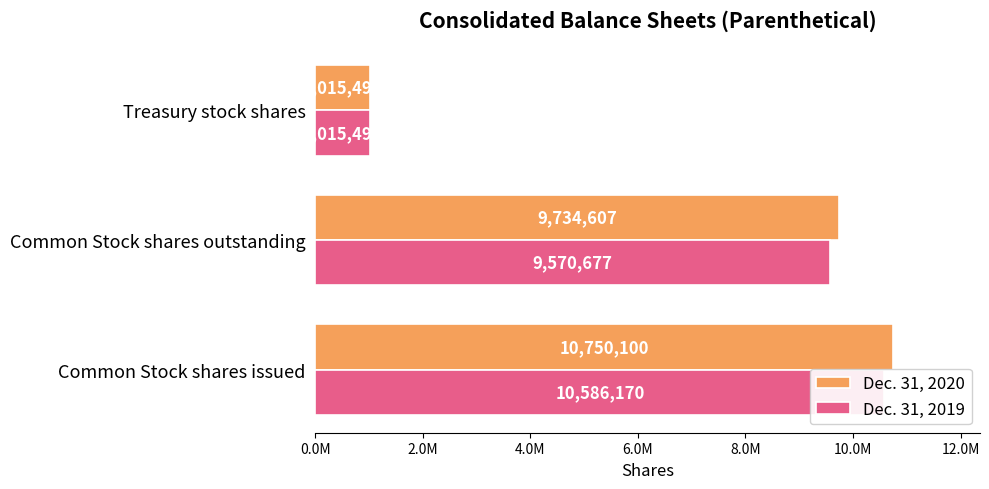

What is the total value across all series at Treasury stock shares?

2030986